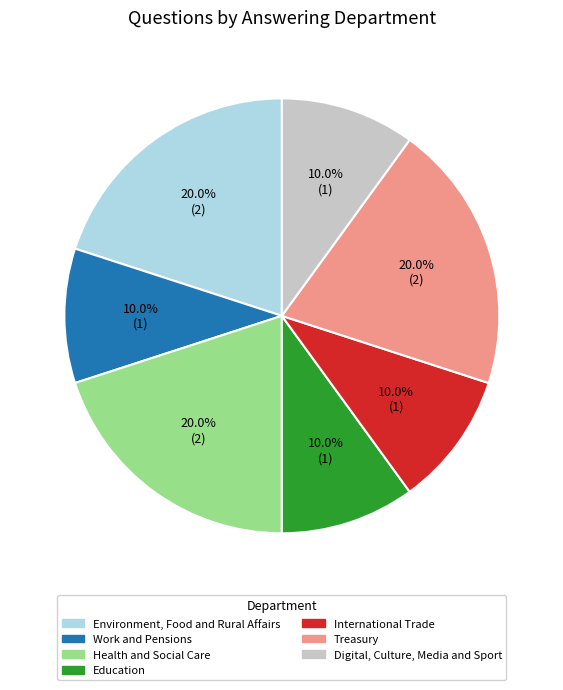

To the nearest percent, what is the difference between the largest and smallest slice percentages?

10%